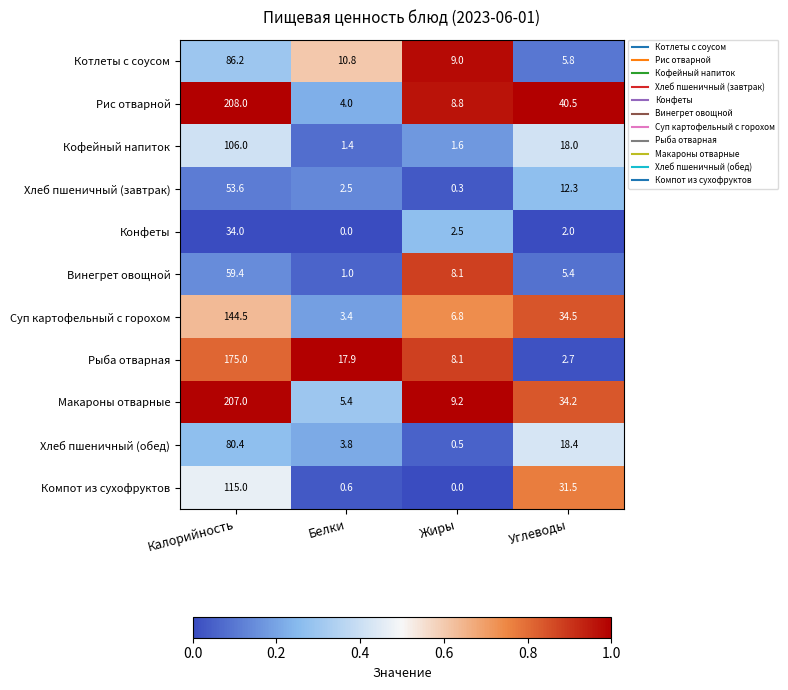

Which series has the largest range (max minus min)?

Рис отварной